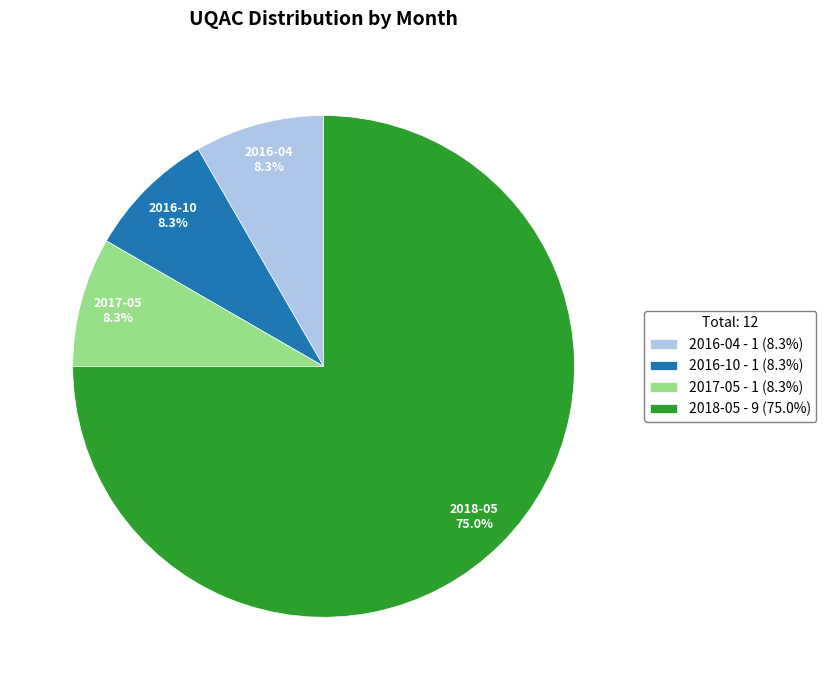

Between 2017-05 - 1 (8.3%) and 2018-05 - 9 (75.0%), which is larger?

2018-05 - 9 (75.0%)